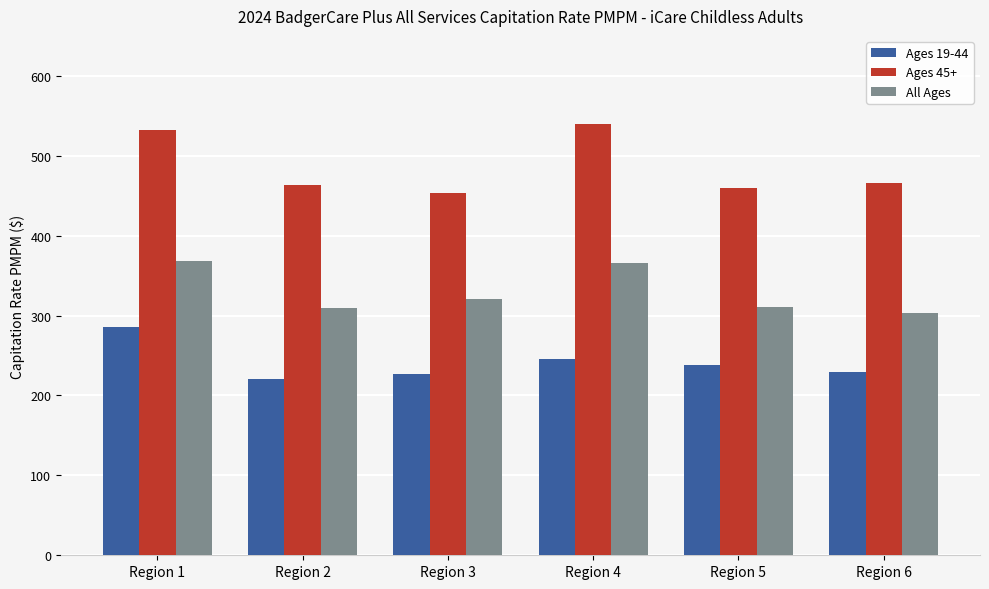

The value of Ages 45+ at Region 4 is 951.7. True or false?

False